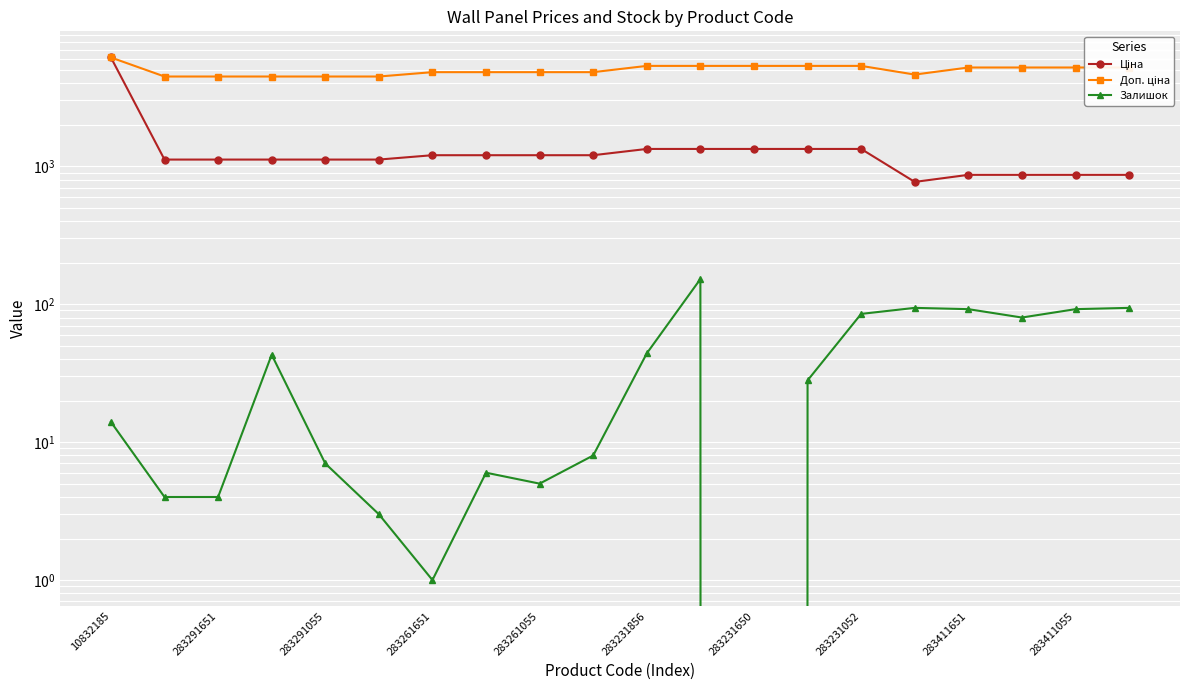

True or false: Доп. ціна and Залишок cross at least once.

False